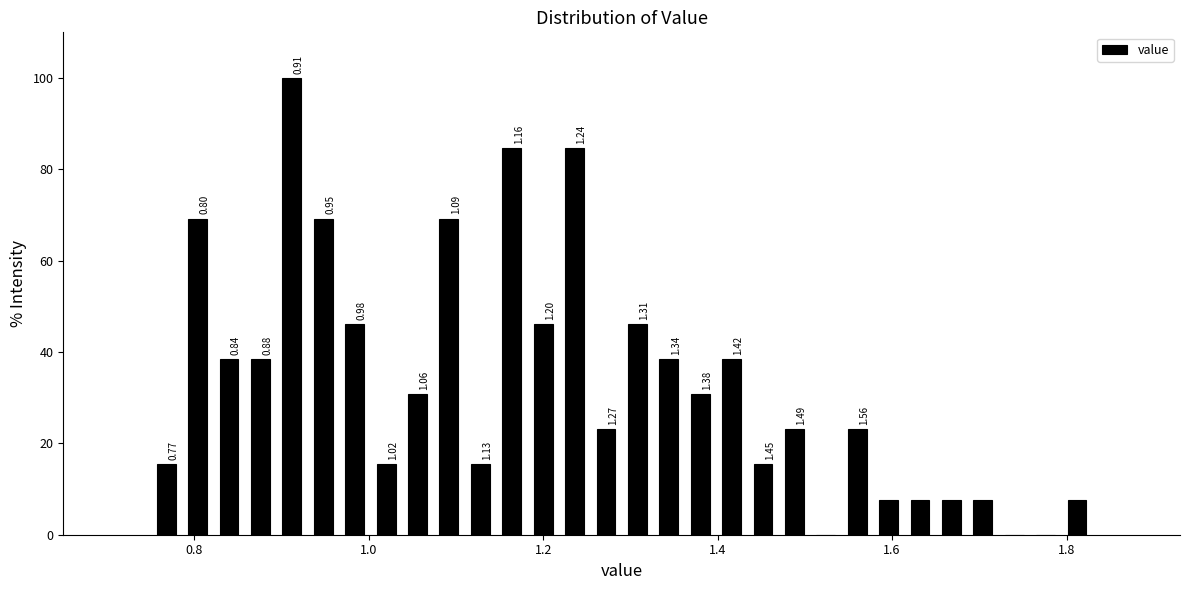

Read against the x-axis, roughly where is the centre of the tallest bar?

0.92